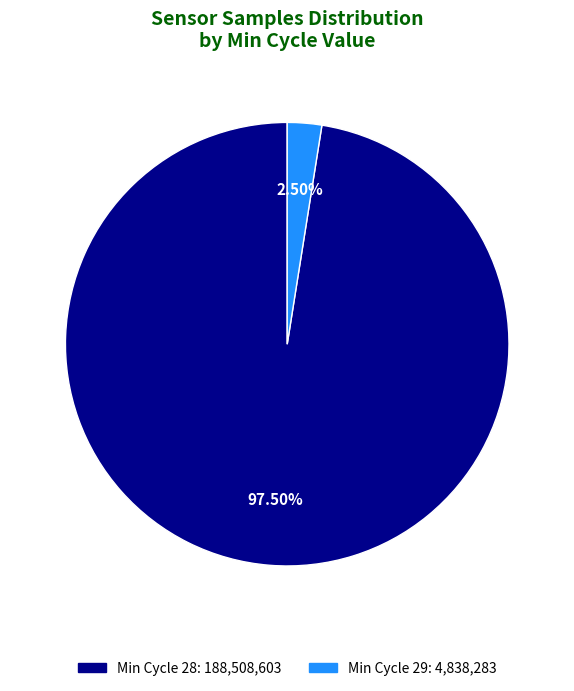

Count the number of slices in the pie.

2